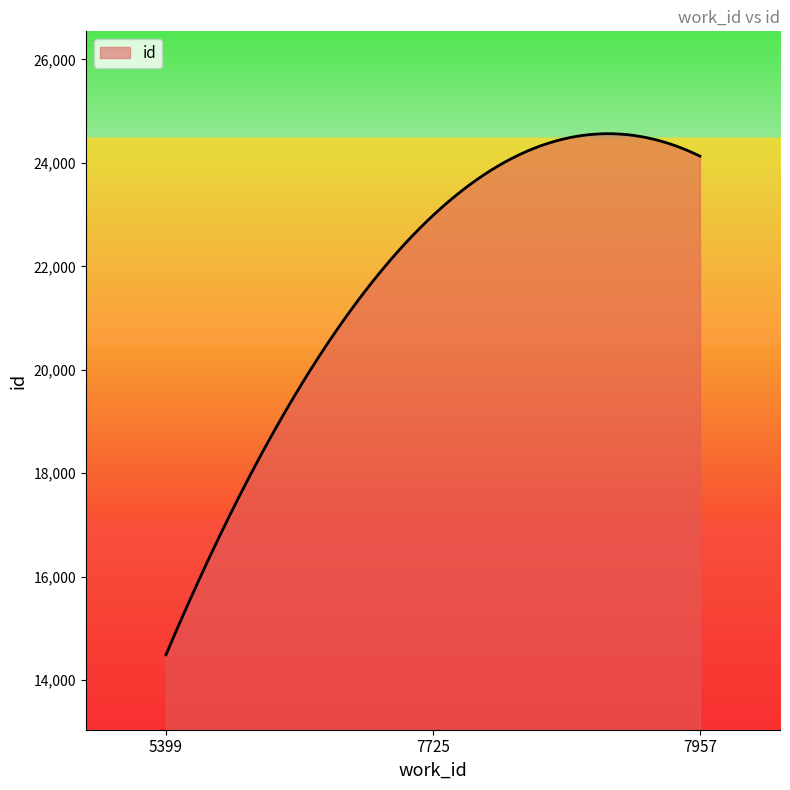

What is the minimum value shown in the chart?

14491.0